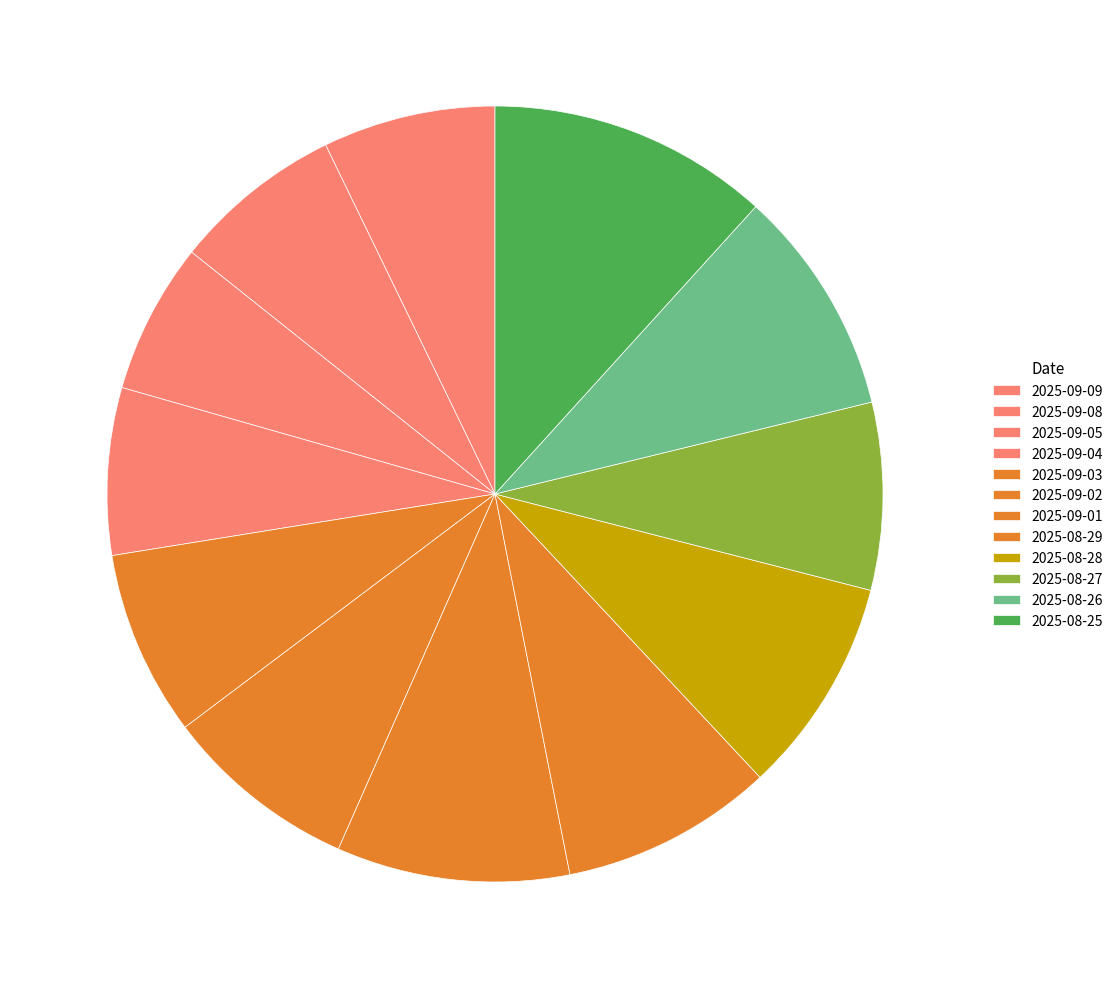

Is it true that 2025-08-25 is 12% of the pie?

True